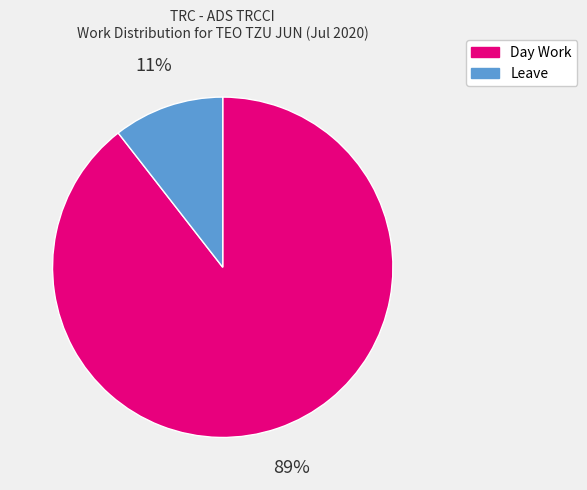

Combined, do Leave and Day Work account for over 50%?

Yes